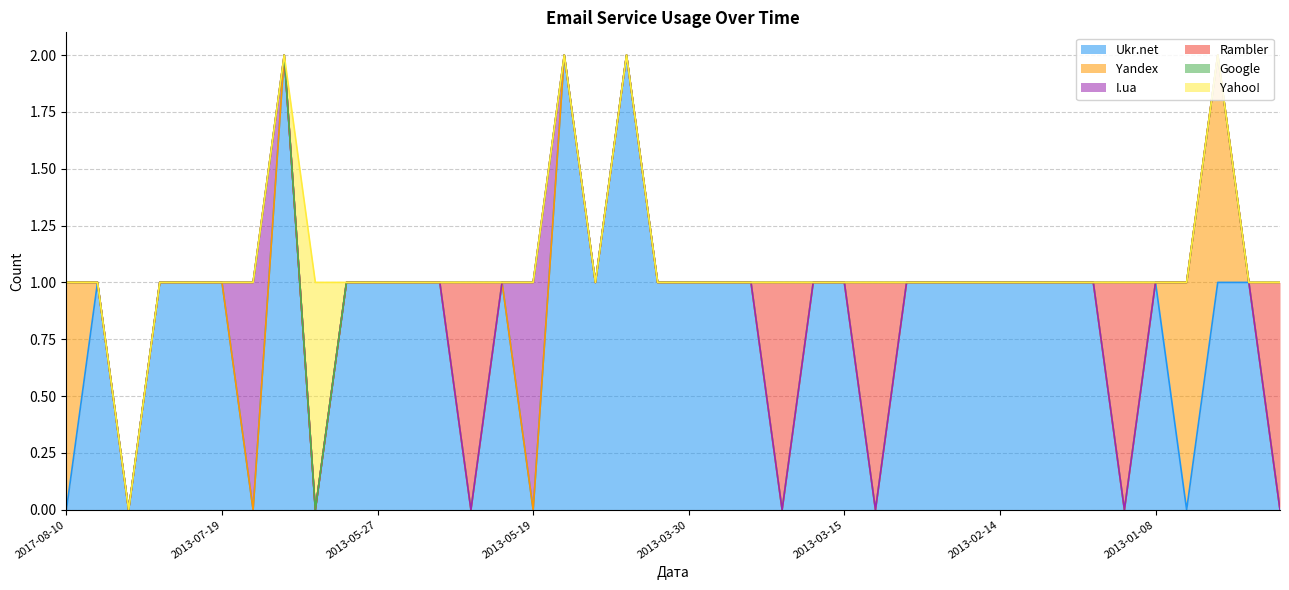

Which series has the largest range (max minus min)?

Ukr.net